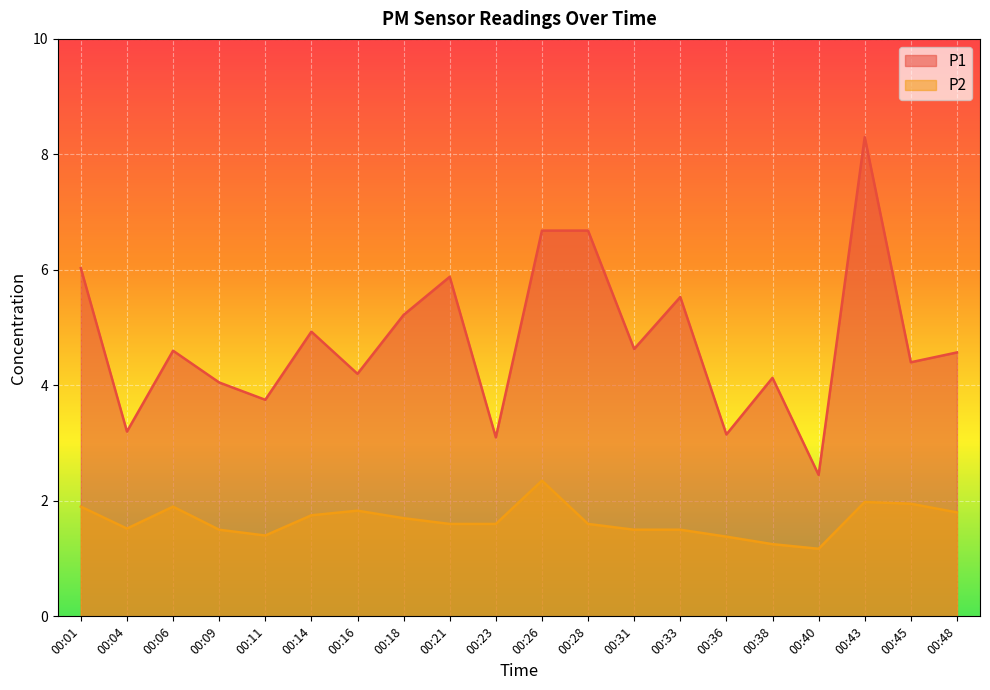

Rank the categories by P1 value from lowest to highest.

00:40, 00:23, 00:36, 00:04, 00:11, 00:09, 00:38, 00:16, 00:45, 00:48, 00:06, 00:31, 00:14, 00:18, 00:33, 00:21, 00:01, 00:26, 00:28, 00:43